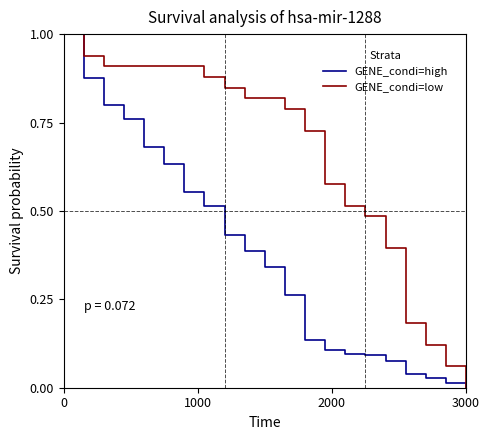

How many values in GENE_condi=low are above zero?

20